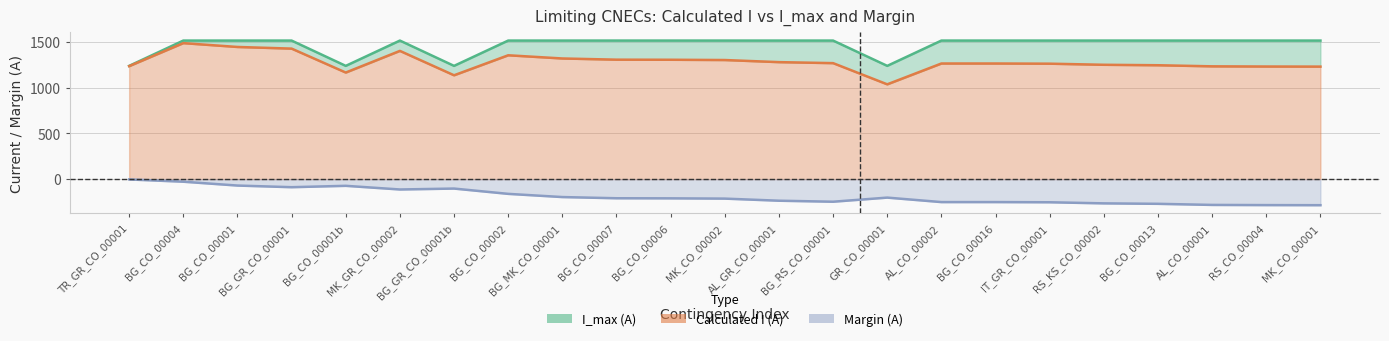

Does the chart display data point markers on the line(s)?

No